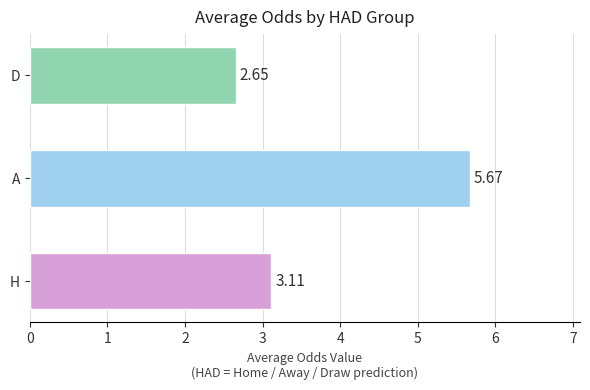

Which category has the lowest value across all series?

D